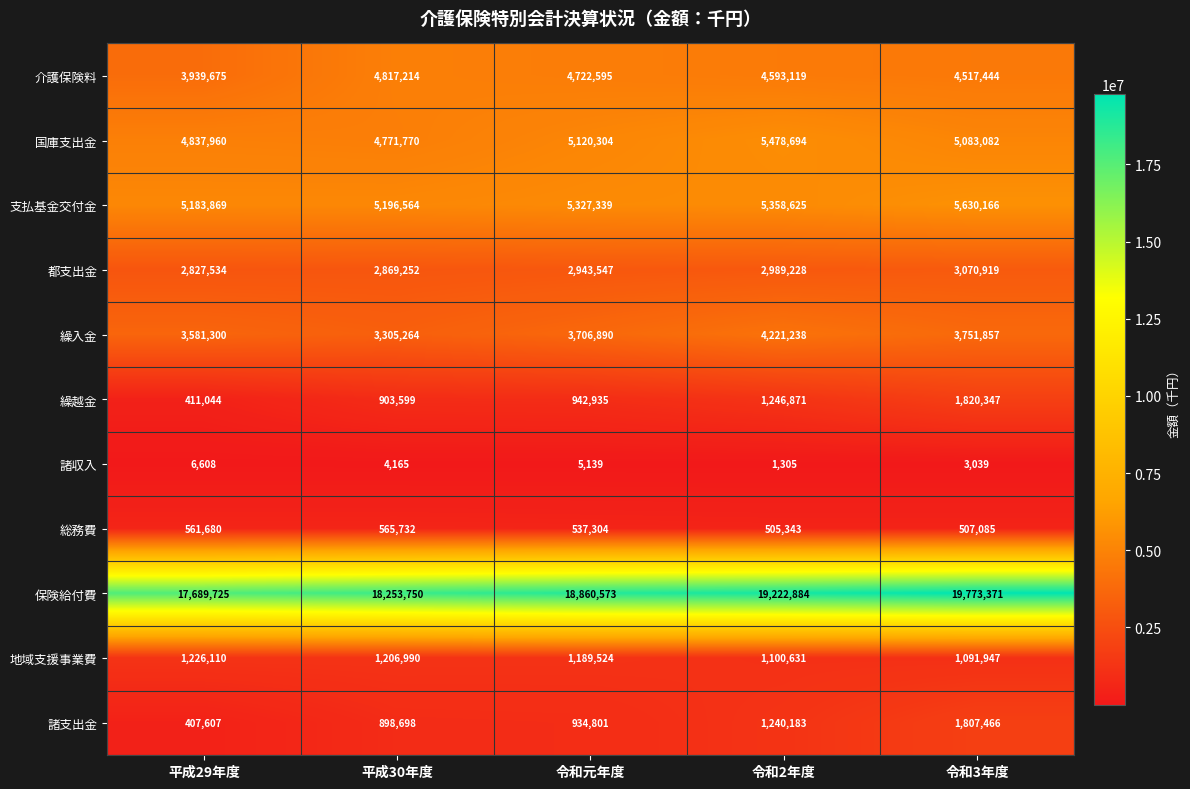

Which series has the largest range (max minus min)?

保険給付費